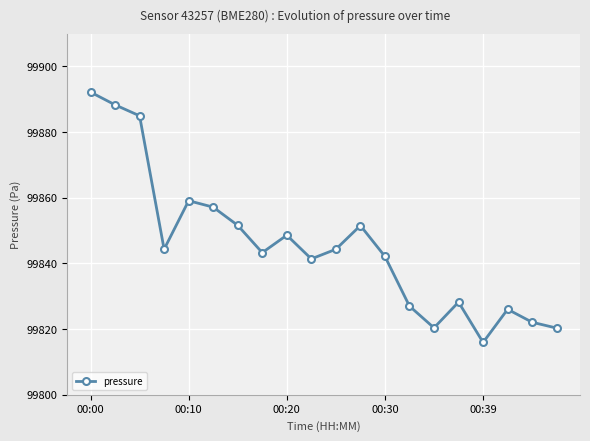

What is the value of the 18th point from the left?

99826.0